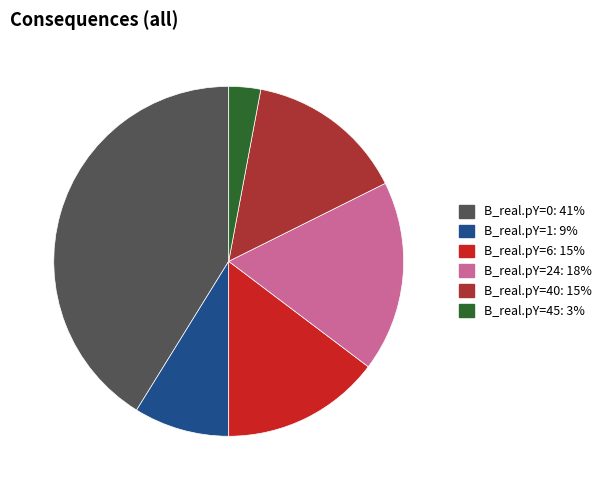

Does any single category account for the majority?

No